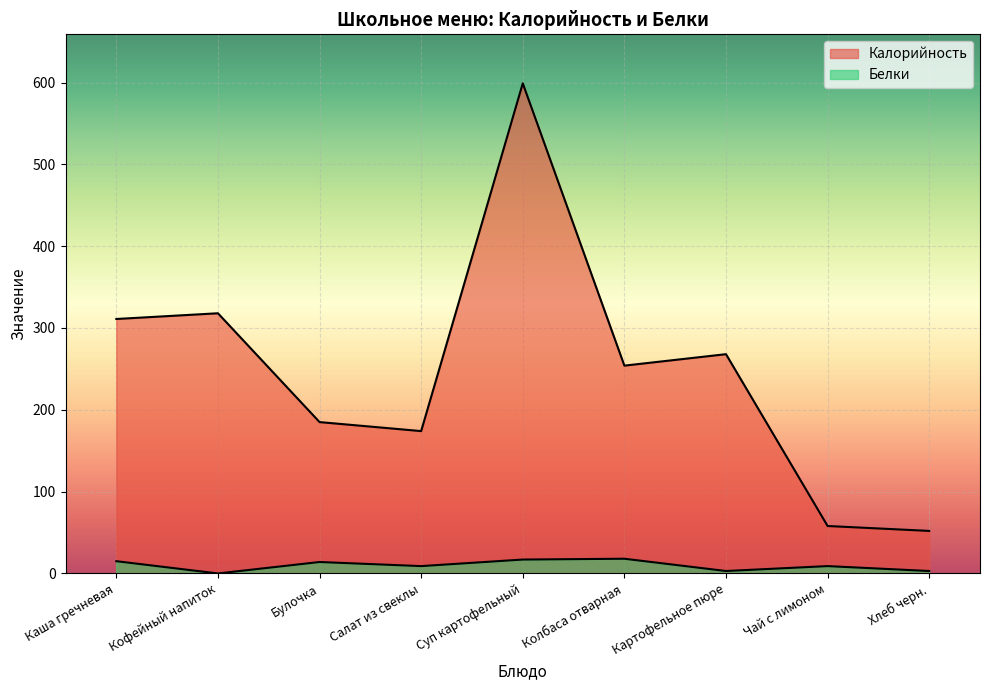

At which category does the chart reach its peak across all series?

Суп картофельный